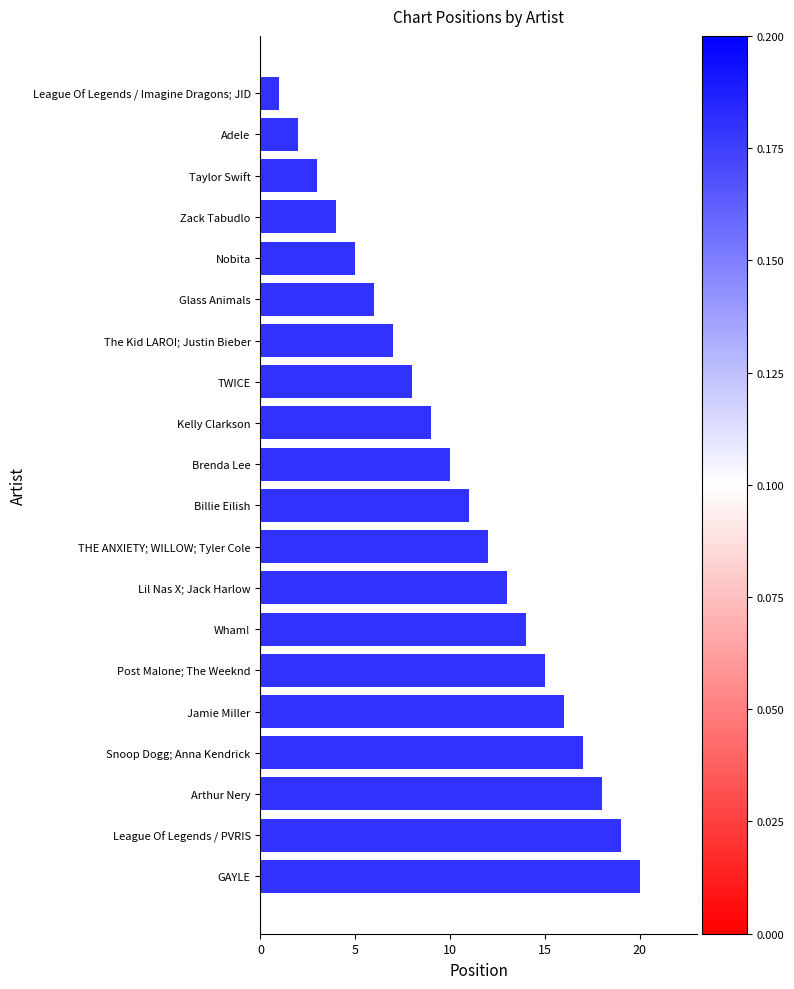

Reading top to bottom, list all the values displayed in this chart.

League Of Legends / Imagine Dragons; JID=1	Adele=2	Taylor Swift=3	Zack Tabudlo=4	Nobita=5	Glass Animals=6	The Kid LAROI; Justin Bieber=7	TWICE=8	Kelly Clarkson=9	Brenda Lee=10	Billie Eilish=11	THE ANXIETY; WILLOW; Tyler Cole=12	Lil Nas X; Jack Harlow=13	Wham!=14	Post Malone; The Weeknd=15	Jamie Miller=16	Snoop Dogg; Anna Kendrick=17	Arthur Nery=18	League Of Legends / PVRIS=19	GAYLE=20